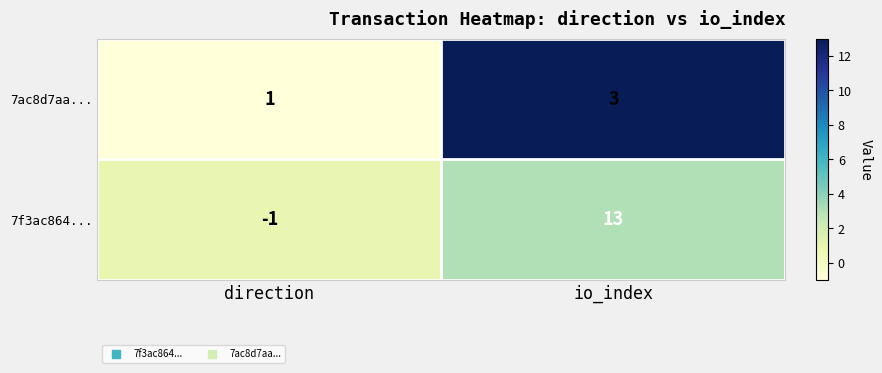

Rank the series by their average value, from highest to lowest.

7f3ac864..., 7ac8d7aa...